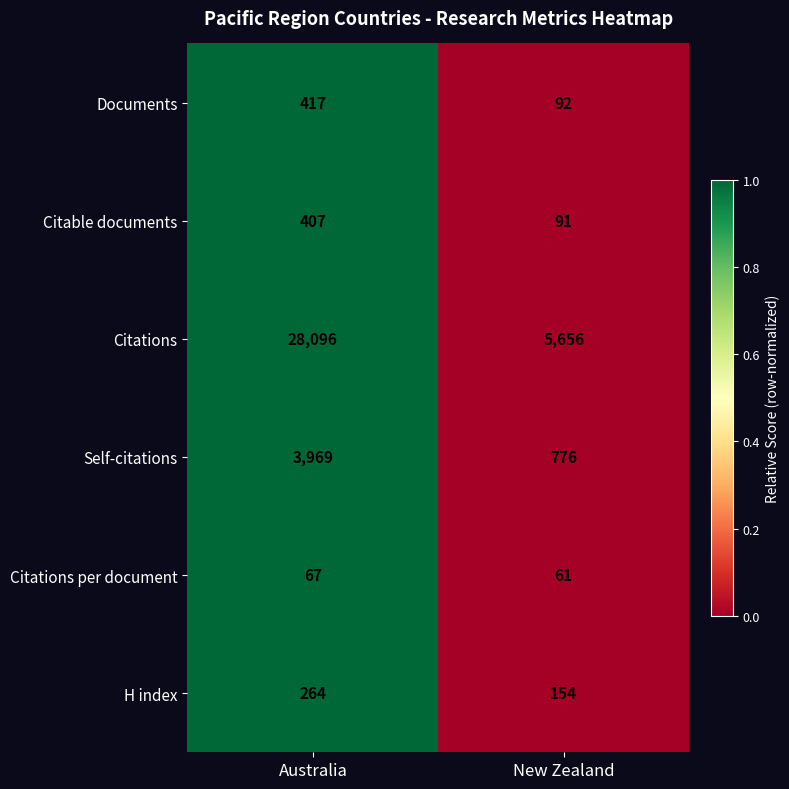

Reading left to right, transcribe all the data shown in this chart.

Documents: 417	92
Citable documents: 407	91
Citations: 28096	5656
Self-citations: 3969	776
Citations per document: 67	61
H index: 264	154